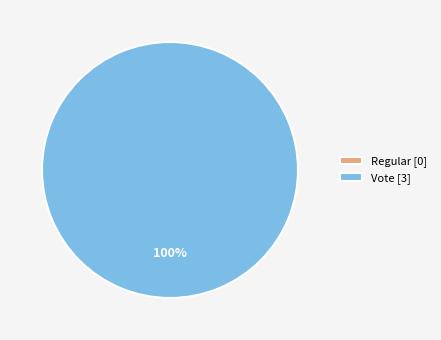

To the nearest percent, what is the difference between the largest and smallest slice percentages?

100%